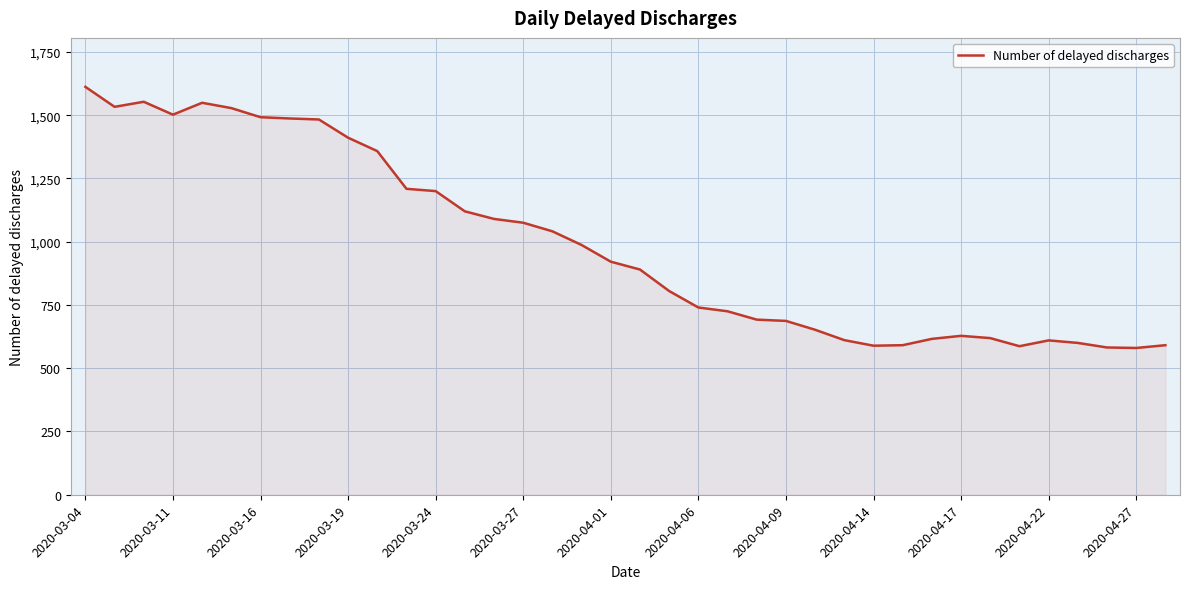

What is the difference between the maximum and minimum values?

1032